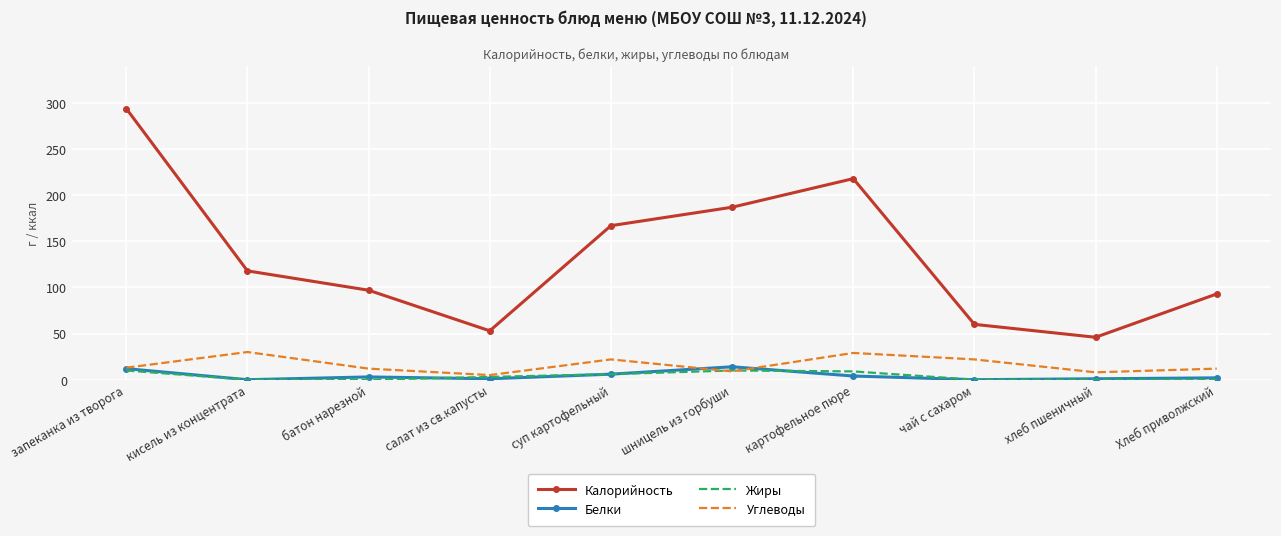

True or false: Жиры and Калорийность cross at least once.

False